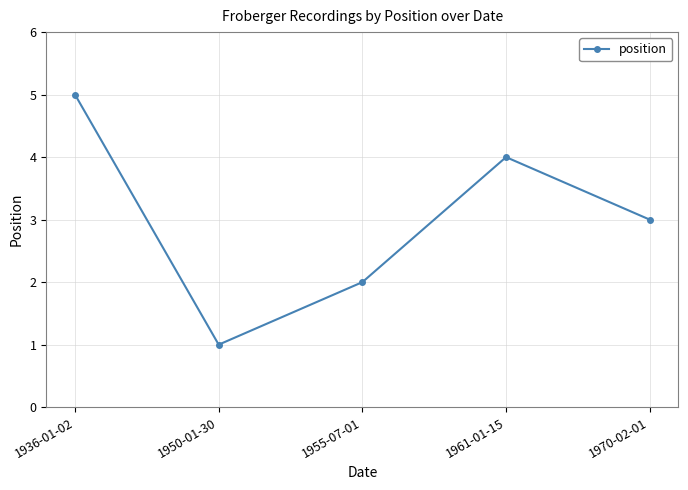

The value at 1955-07-01 is 3. True or false?

False